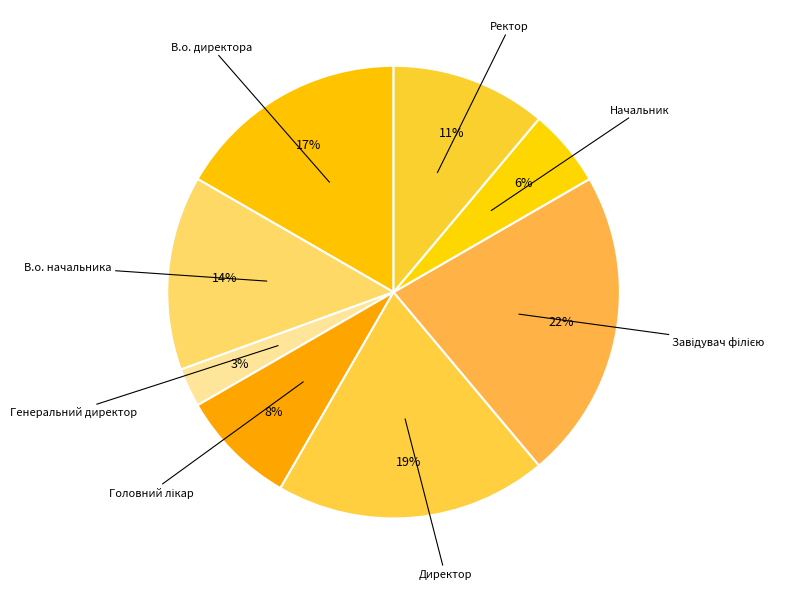

Count the number of slices in the pie.

8